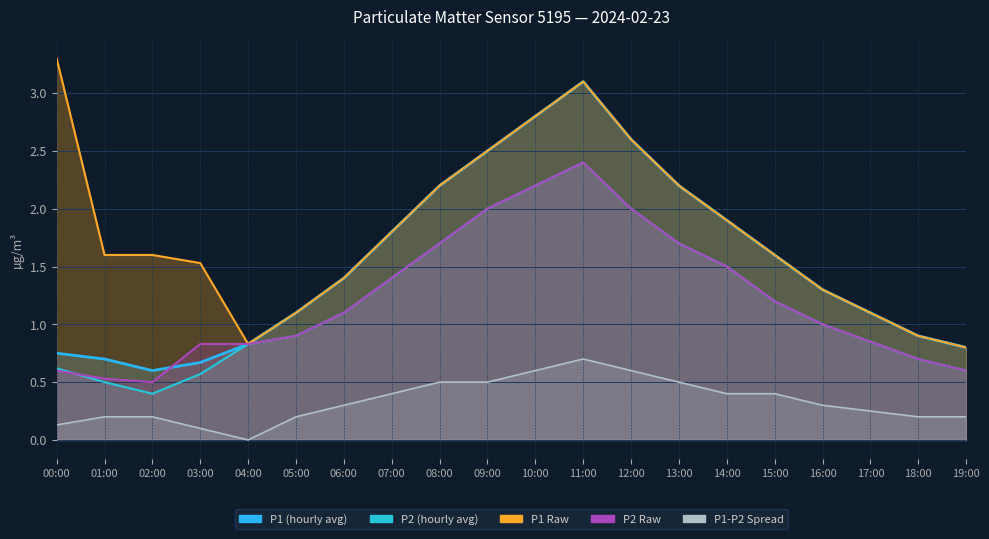

True or false: P2 and P1 cross at least once.

False